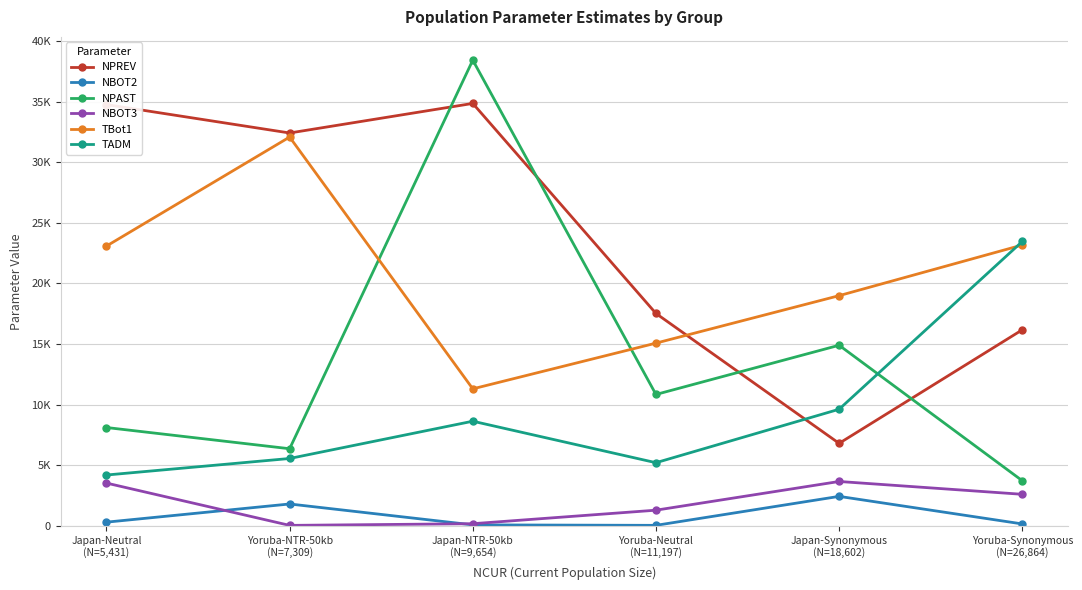

What is the smallest value displayed?

52